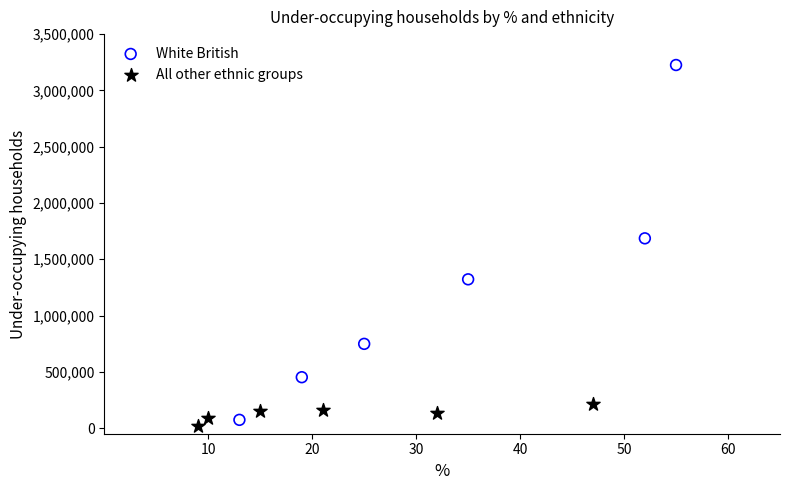

Which series has the widest spread of Y values?

White British